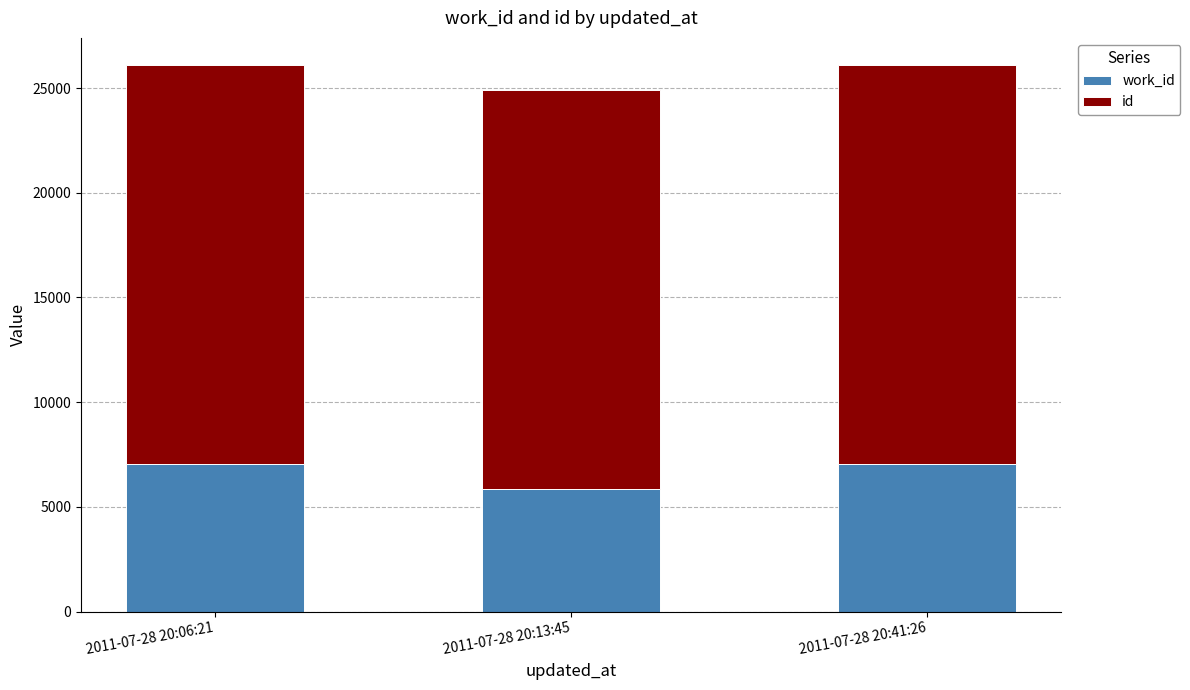

What is the total value across all series at 2011-07-28 20:13:45?

24919